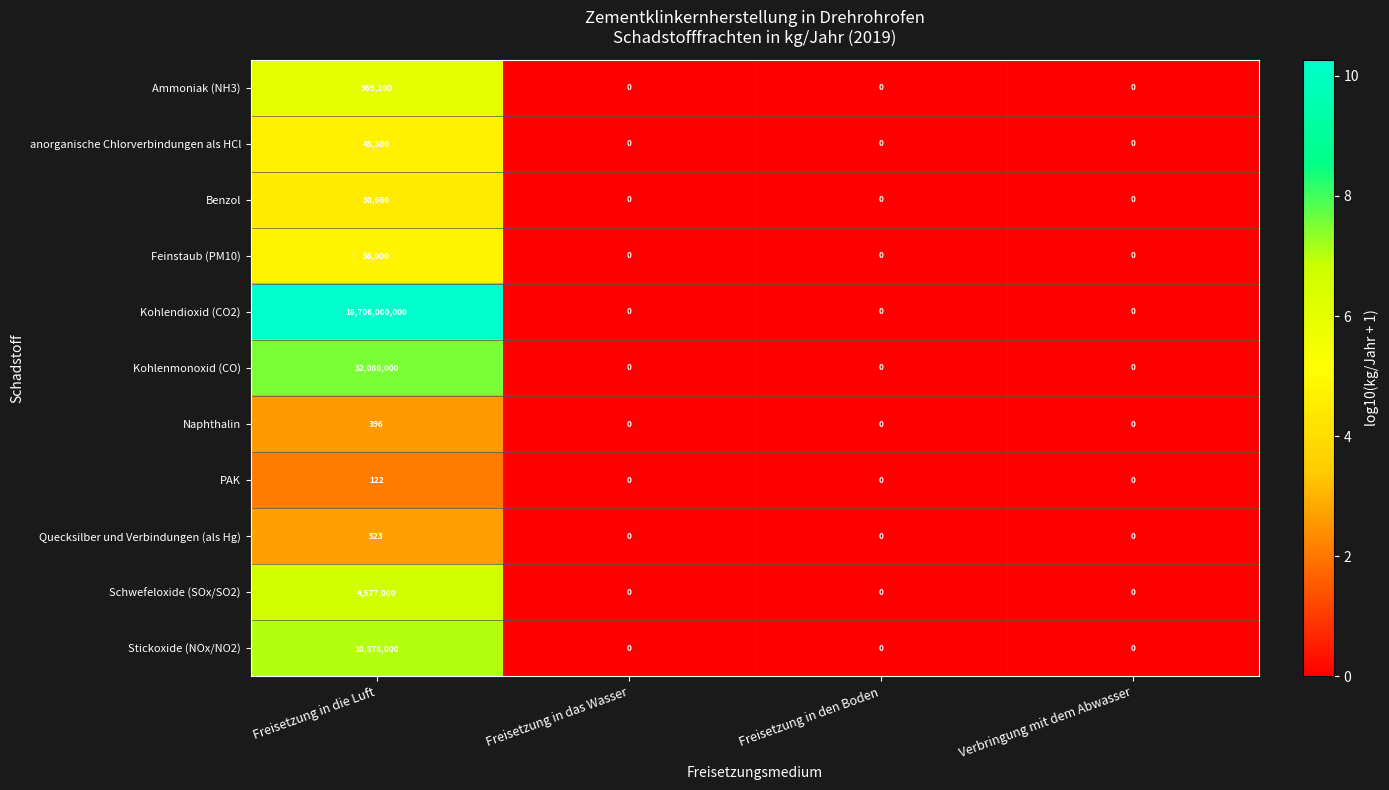

Which category has the highest value across all series?

Freisetzung in die Luft